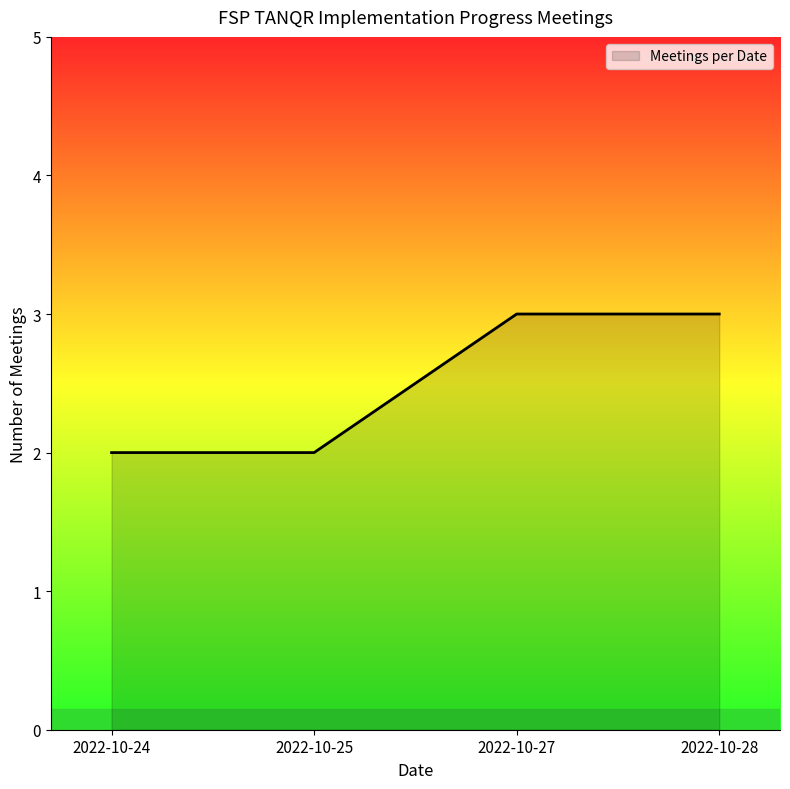

Approximately how many times larger is the value at 2022-10-27 compared to 2022-10-28?

1.0